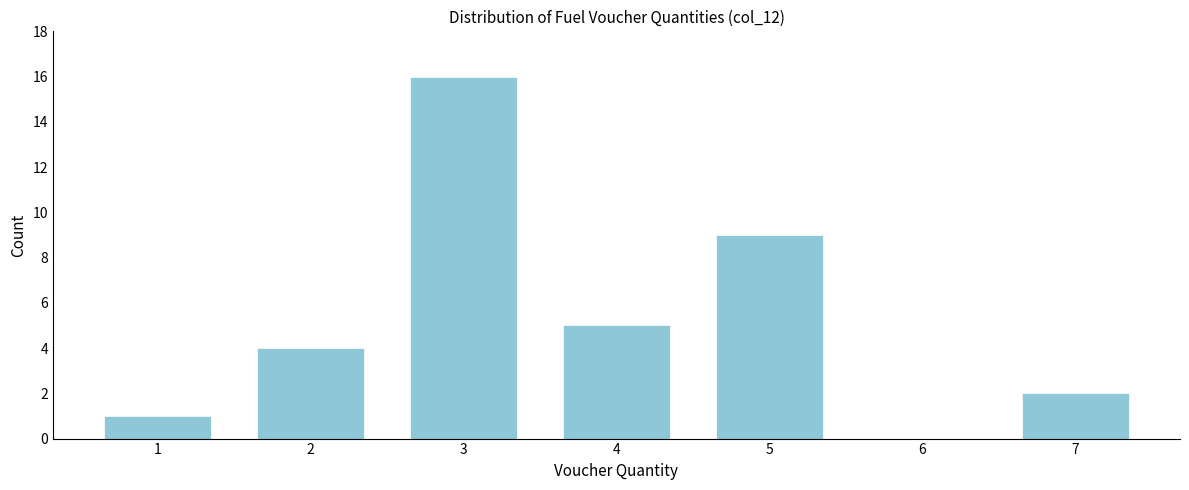

Reading left to right, what are all the values shown in this chart?

1=1	2=4	3=16	4=5	5=9	6=0	7=2